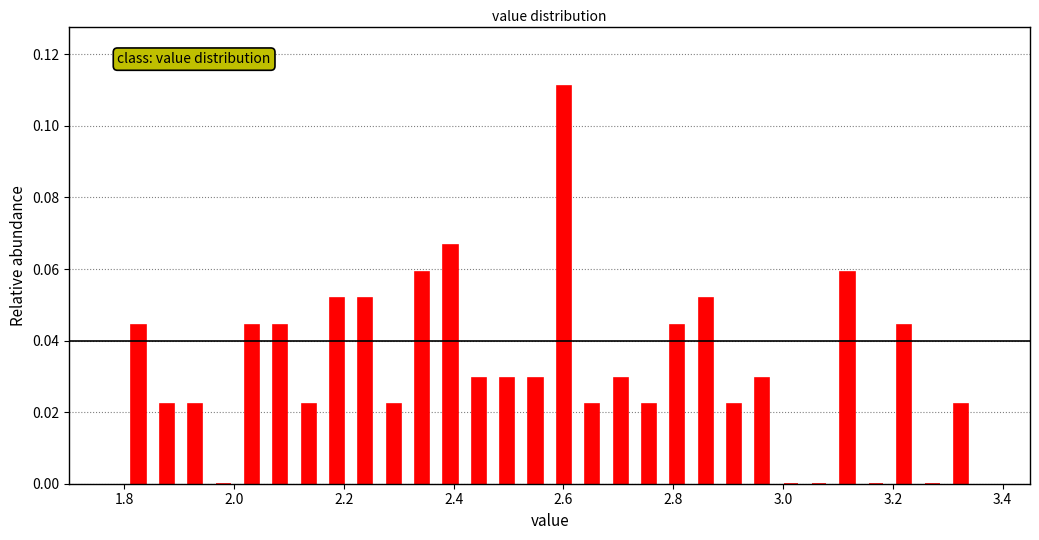

Around what value on the x-axis is the tallest bar? Give the approximate position of its centre, as read against the axis.

2.60